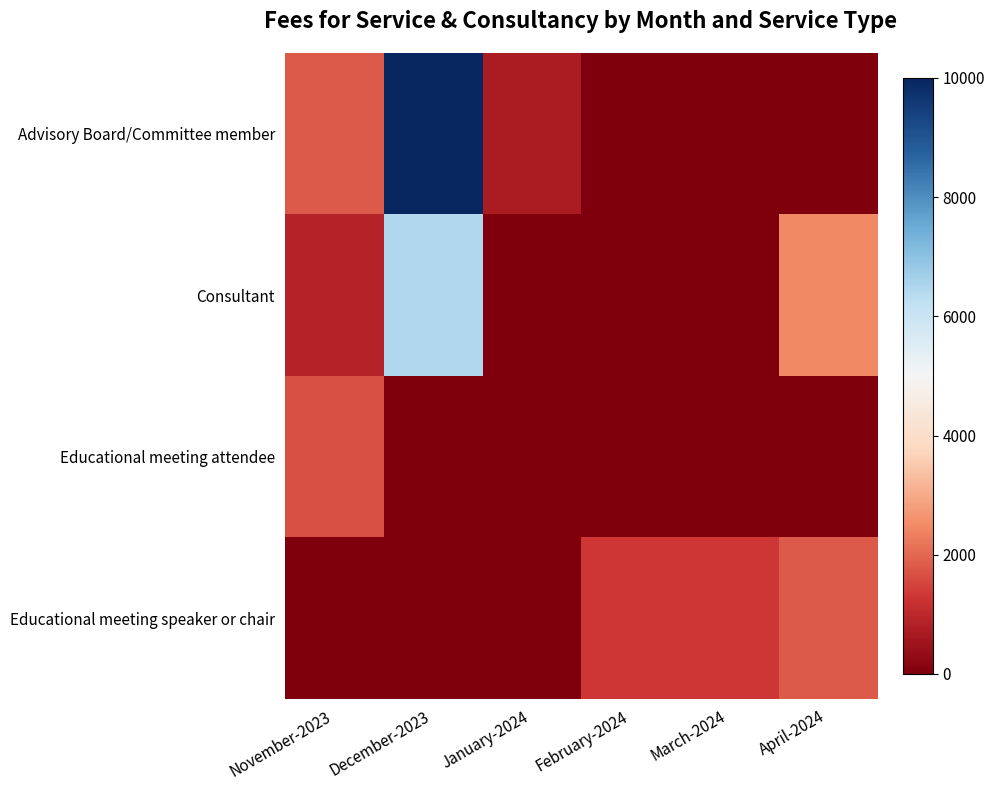

At which category is the sum across all series the highest?

December-2023